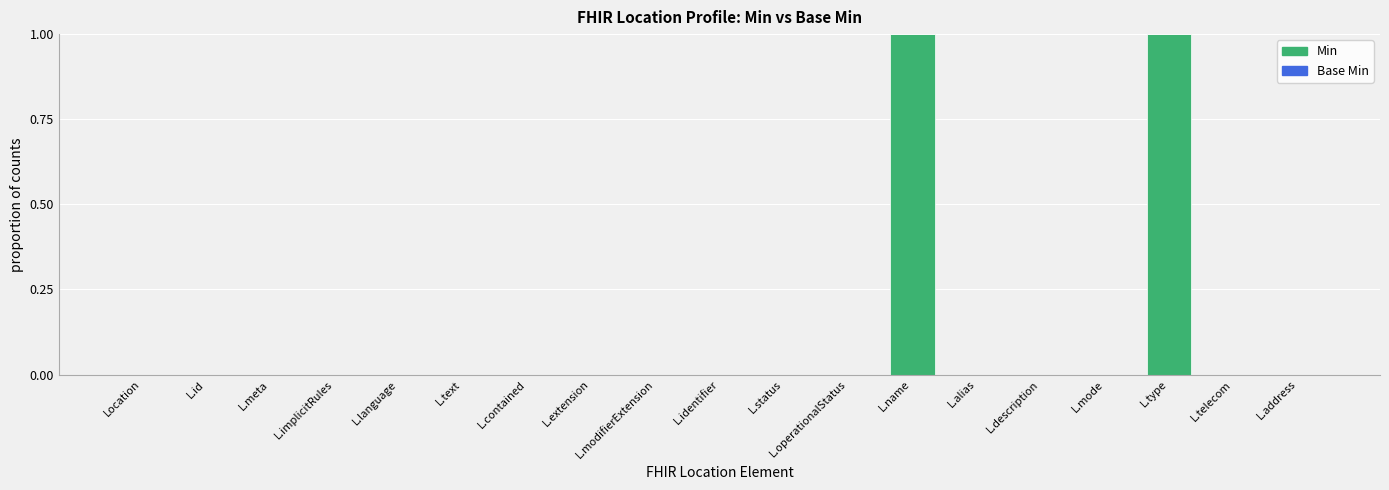

What is the change in value from L.extension to L.name?

+1